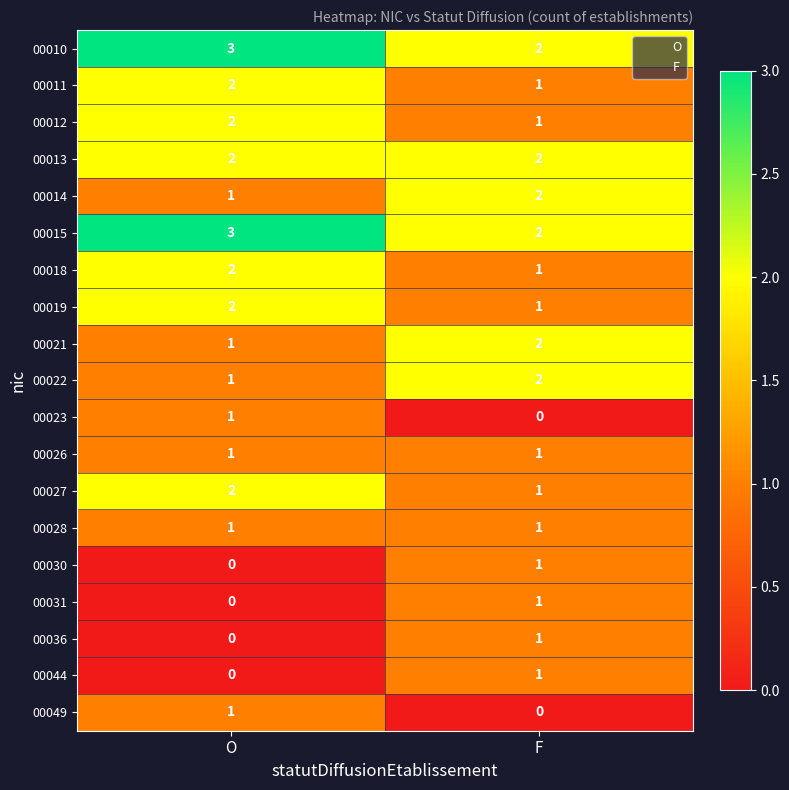

How many values in the 00010 series are below 3?

1